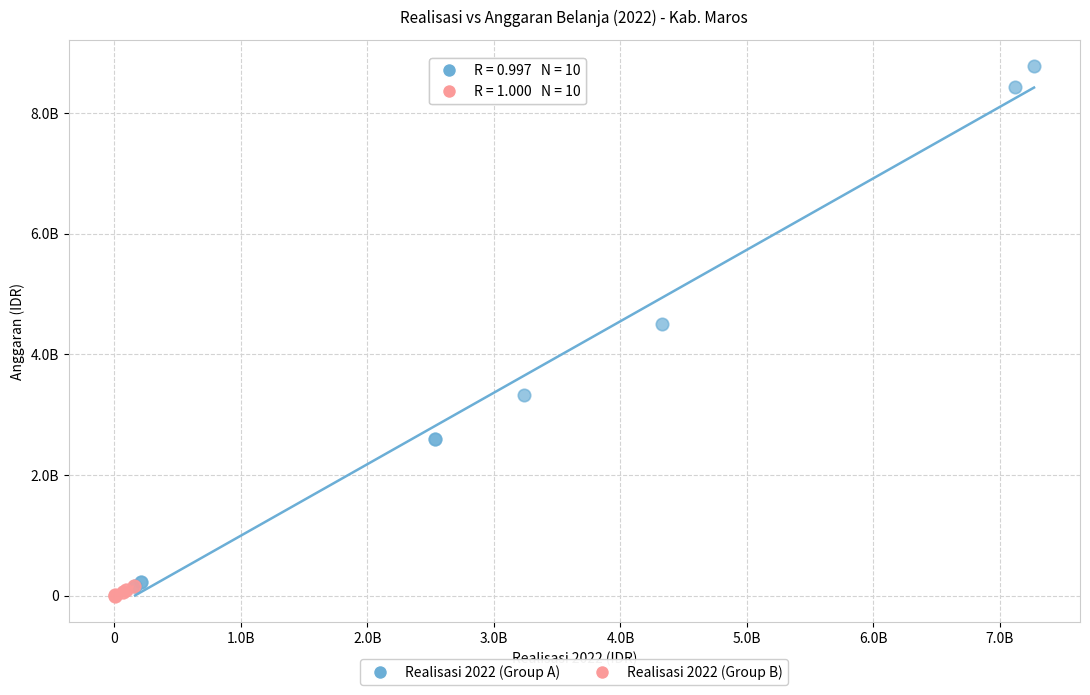

Which series has the largest Y range (max minus min)?

Realisasi 2022 (Group A)